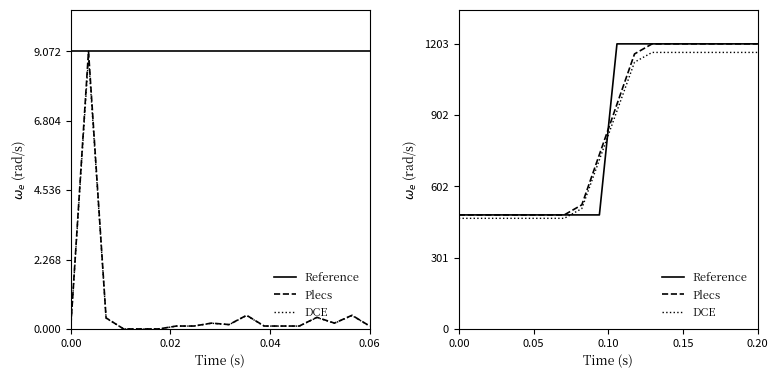

True or false: DCE and Plecs cross at least once.

False